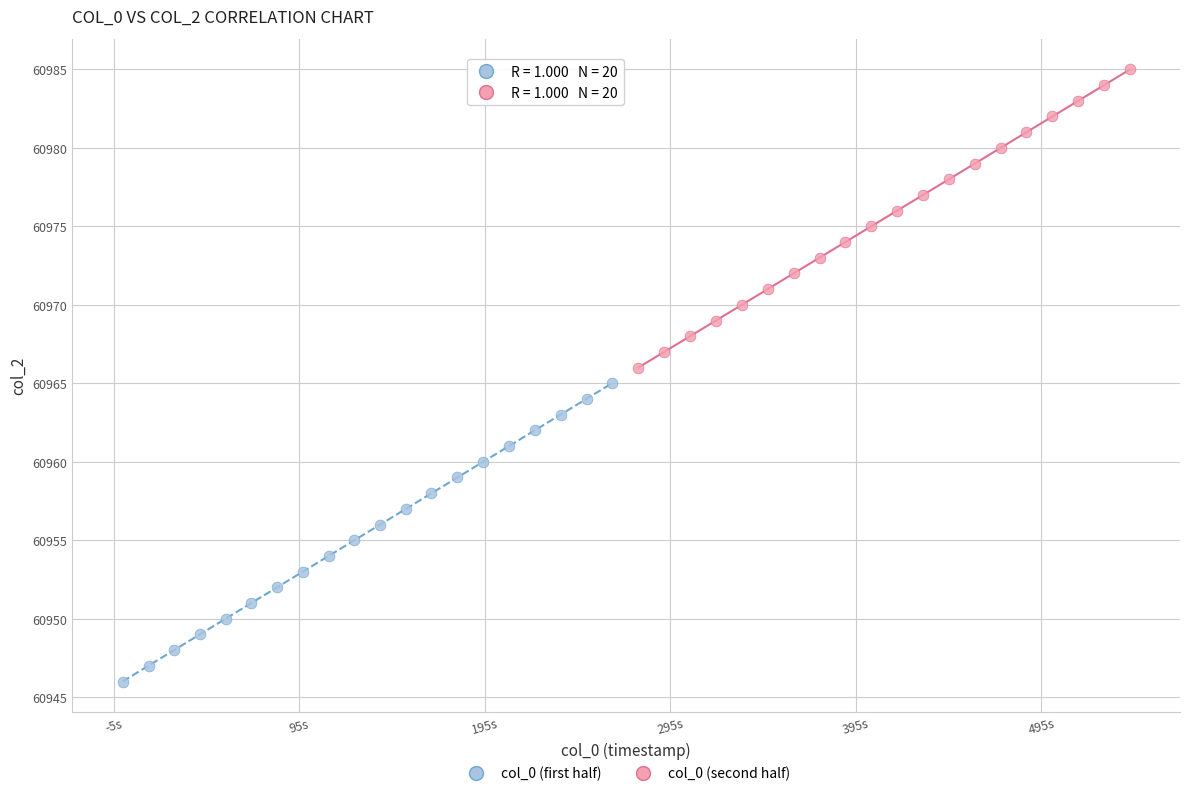

Which series contains the highest Y value?

col_0 (second half)